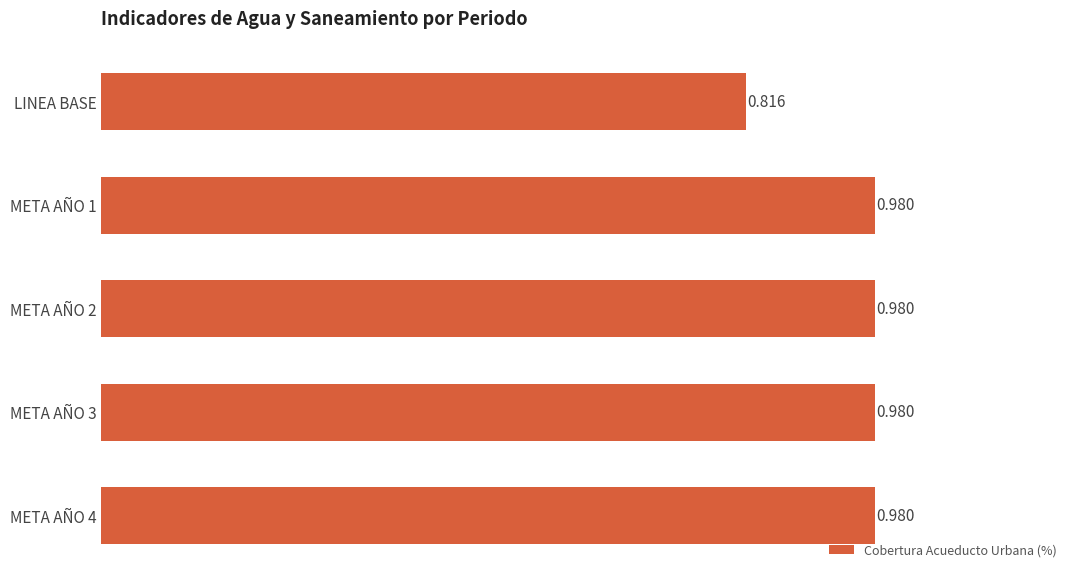

Are the bars grouped side by side (vs. stacked)?

No